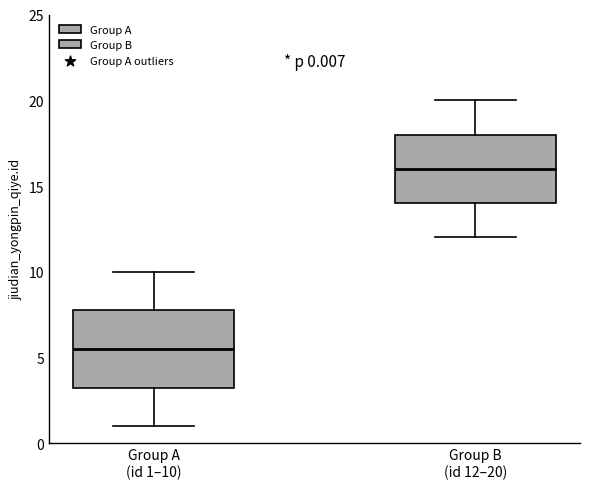

Which box's median line is the highest?

Group B (id 12–20)